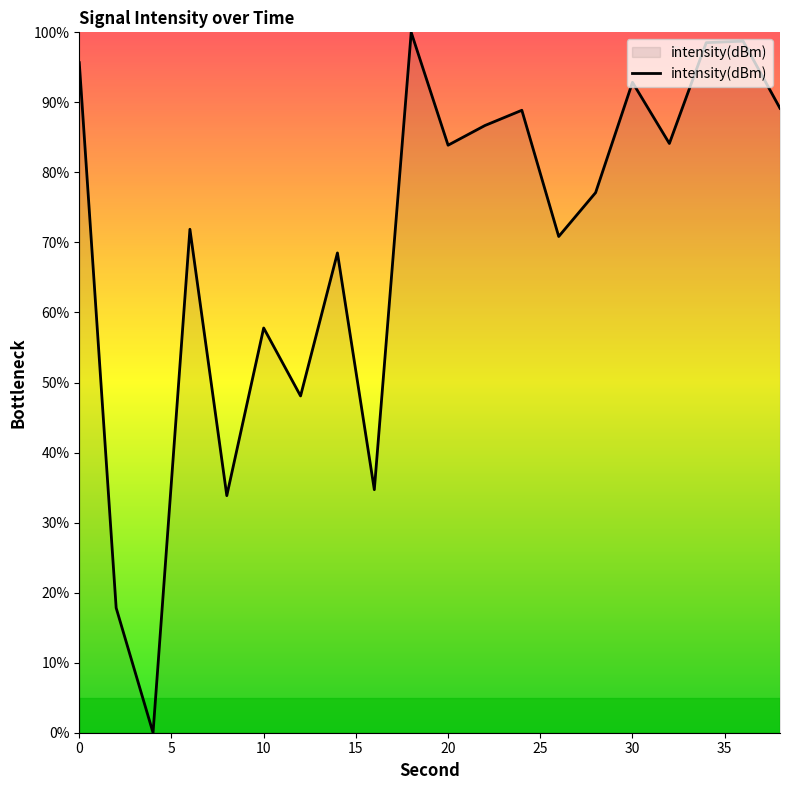

What is the maximum value shown in the chart?

100.0